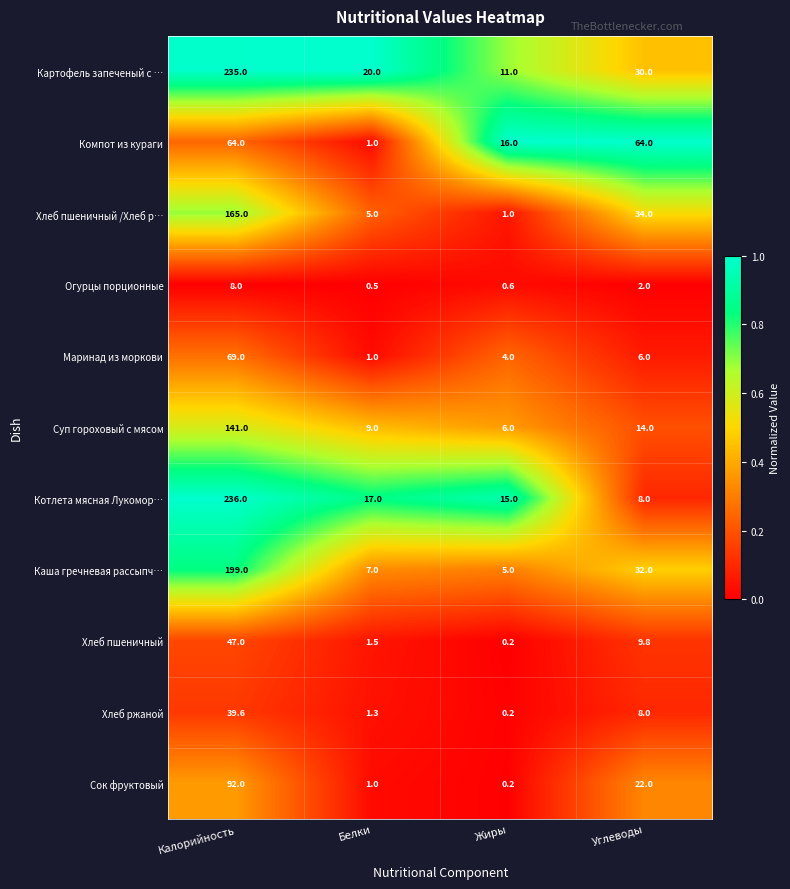

Which series has the largest range (max minus min)?

Котлета мясная Лукомор…